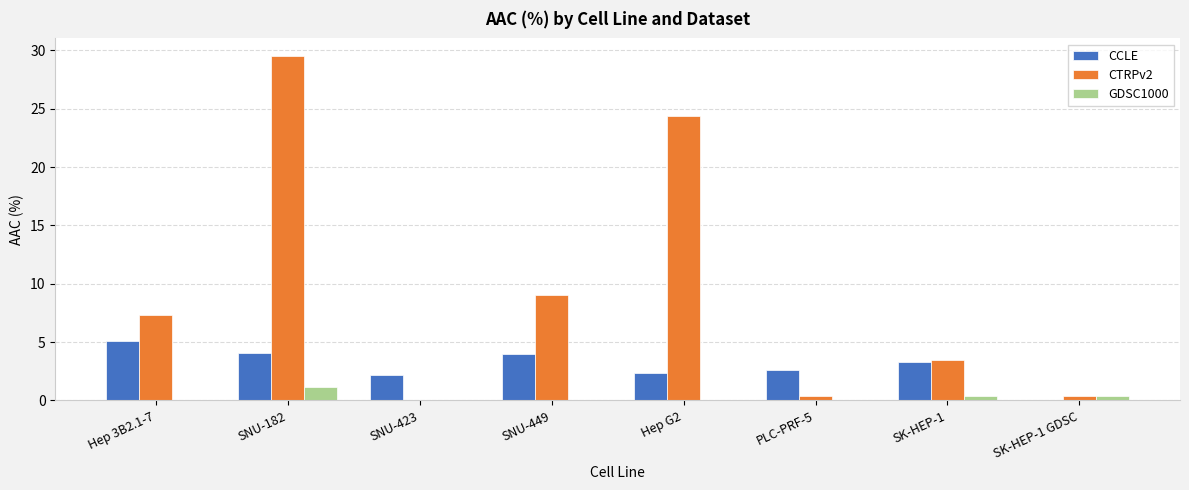

Is the value of CTRPv2 at SNU-449 greater than the value of CCLE at Hep G2?

Yes